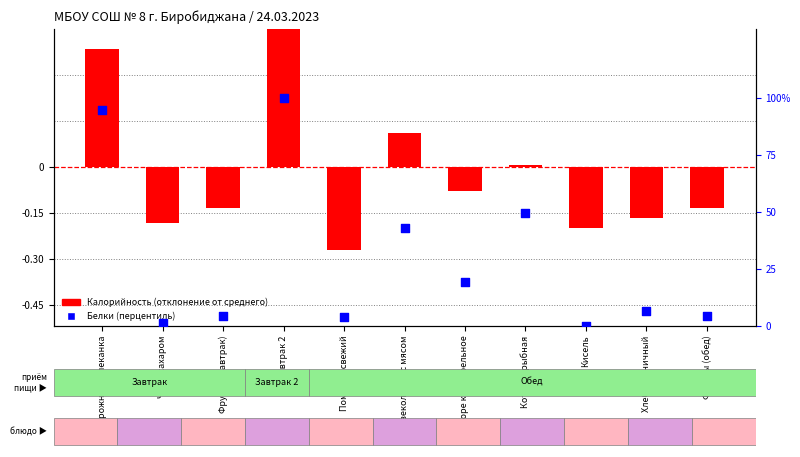

At how many categories does at least one series exceed -26?

11